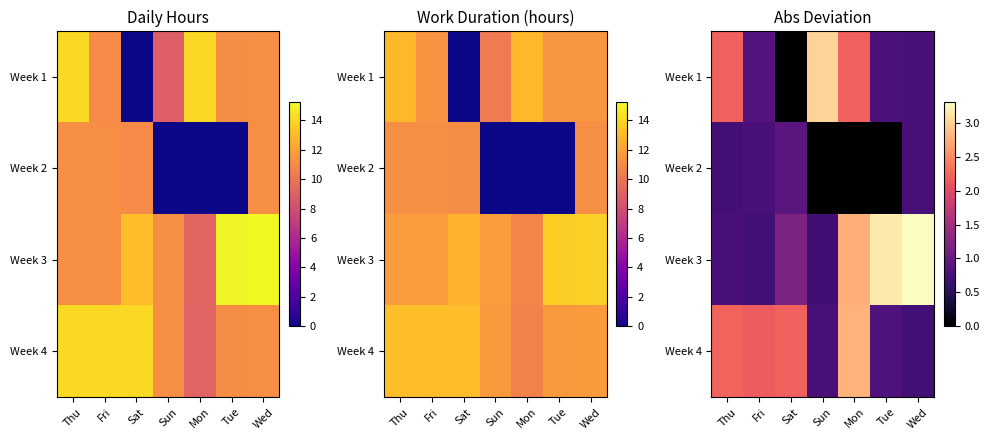

How many values in the Week 3 series exceed 1?

4